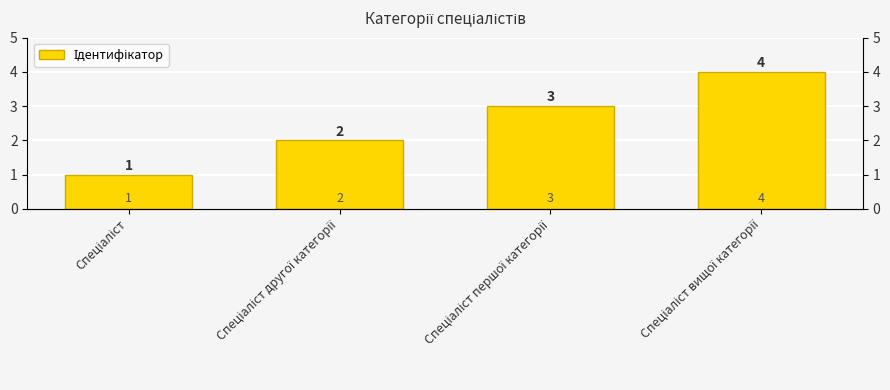

What is the greatest value displayed?

4